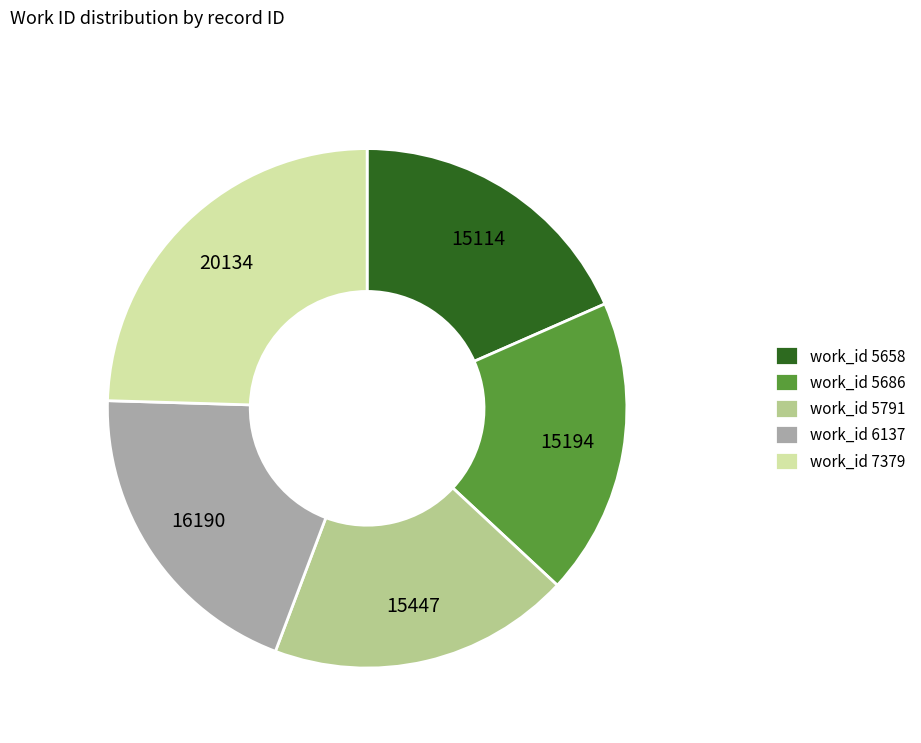

Which slice is the largest?

work_id 7379